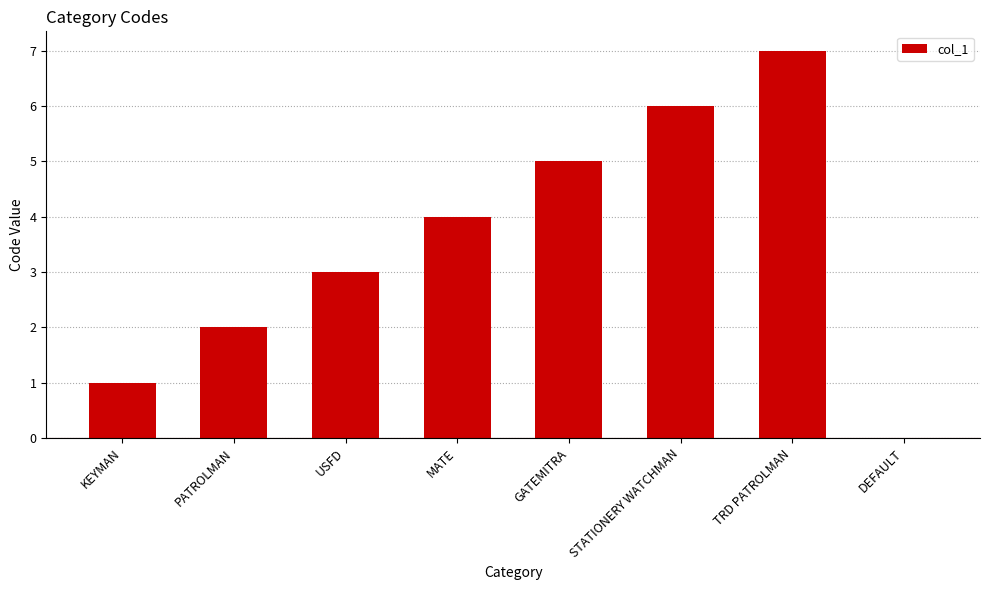

Reading right to left, what are all the values shown in this chart?

DEFAULT=0	TRD PATROLMAN=7	STATIONERY WATCHMAN=6	GATEMITRA=5	MATE=4	USFD=3	PATROLMAN=2	KEYMAN=1